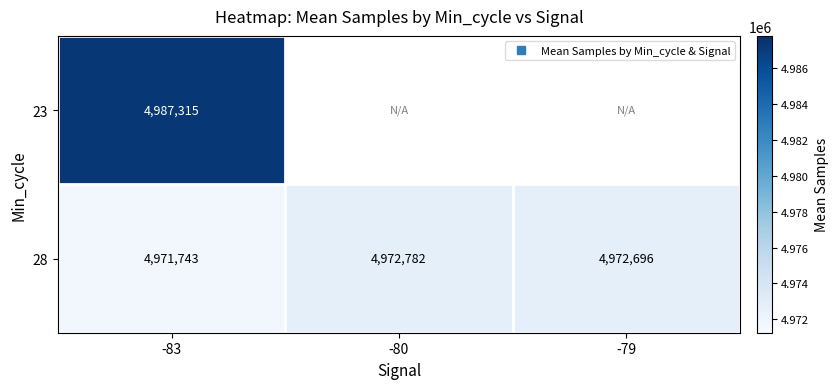

At which label is 23 closest to 4987315?

-83